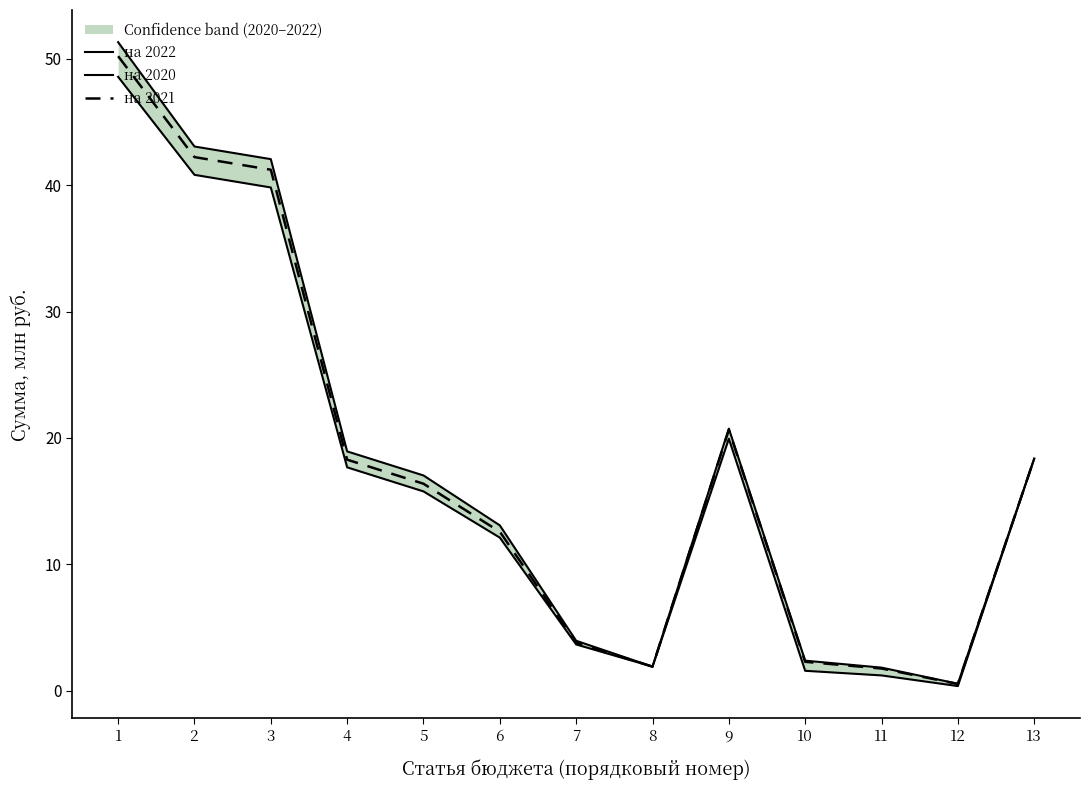

What is the value of the на 2021 point at the 8th from the left?

1.9